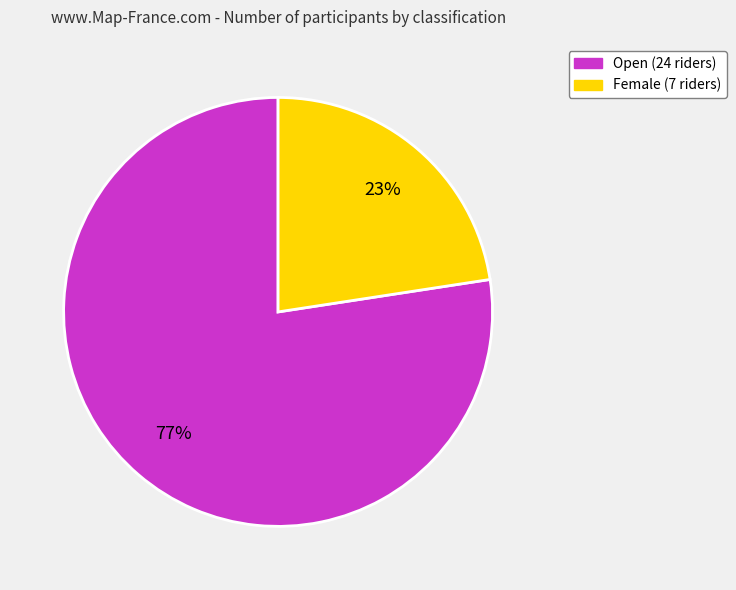

To the nearest percent, what portion does Open represent?

77%